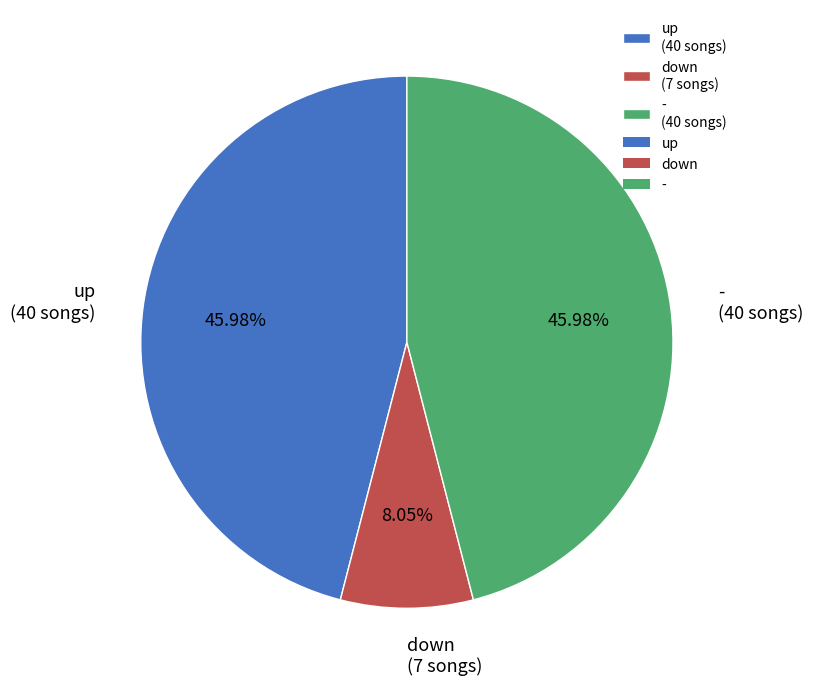

What portion of the pie excludes up?

54.0%